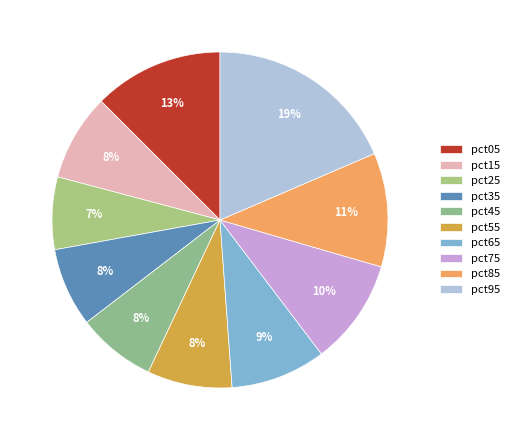

Rank the categories by value from highest to lowest.

pct95, pct05, pct85, pct75, pct65, pct15, pct55, pct35, pct45, pct25